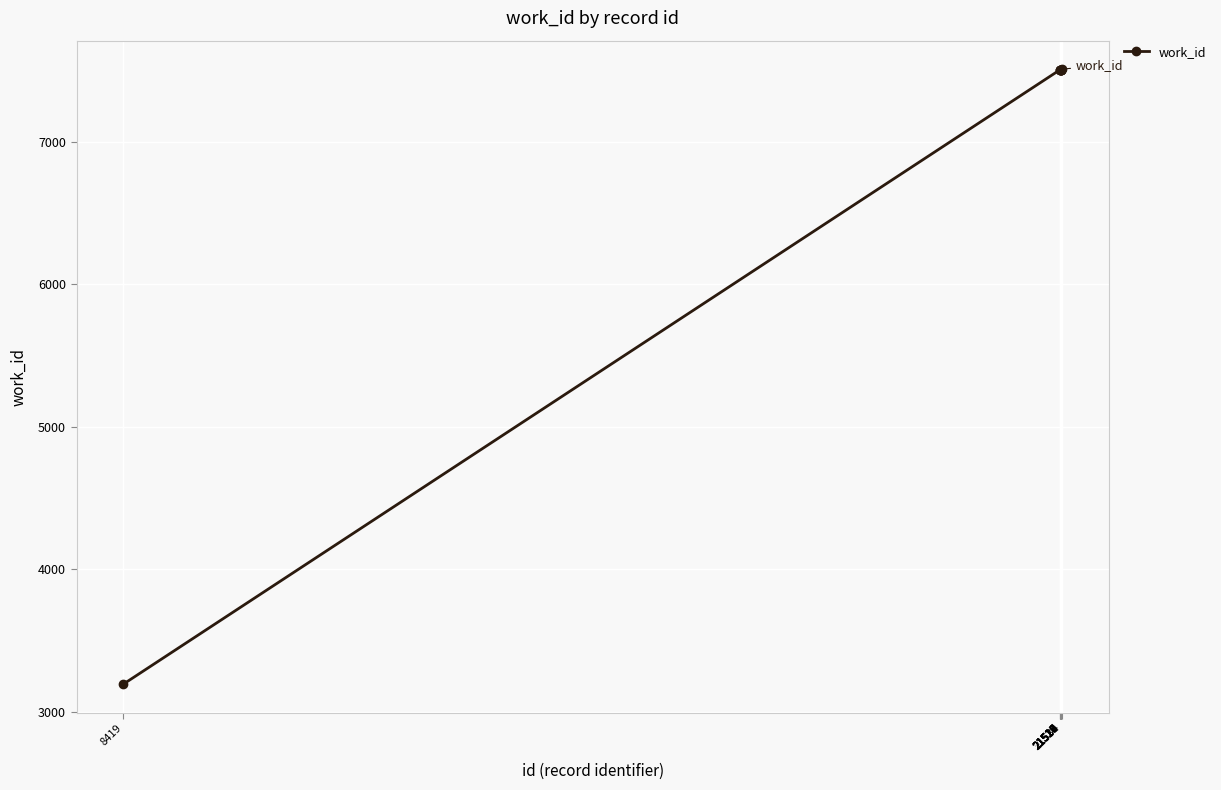

Approximately how many times larger is the value at 8419 compared to 21516?

0.4